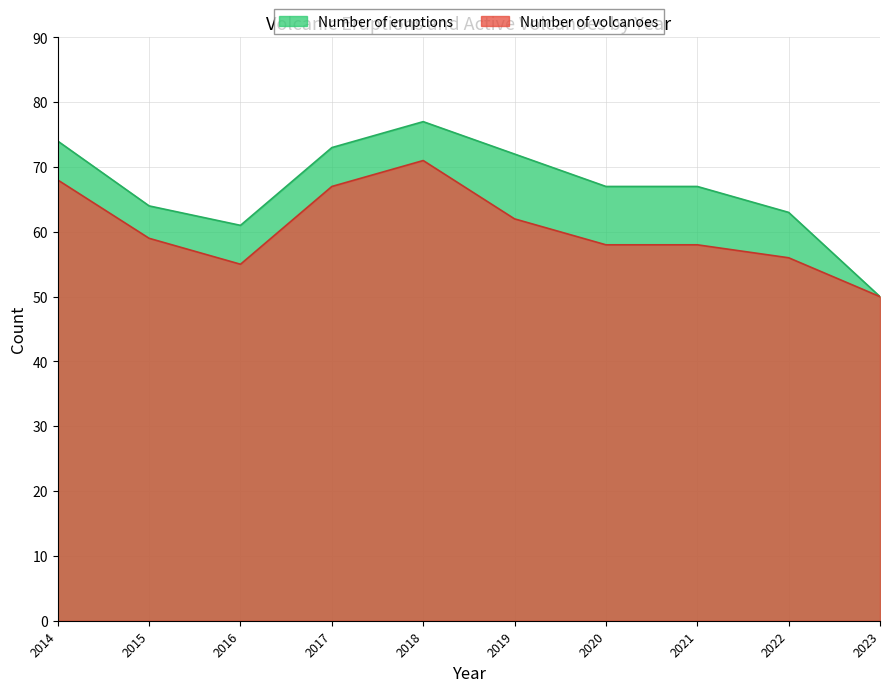

True or false: Number of volcanoes and Number of eruptions intersect in this chart.

False